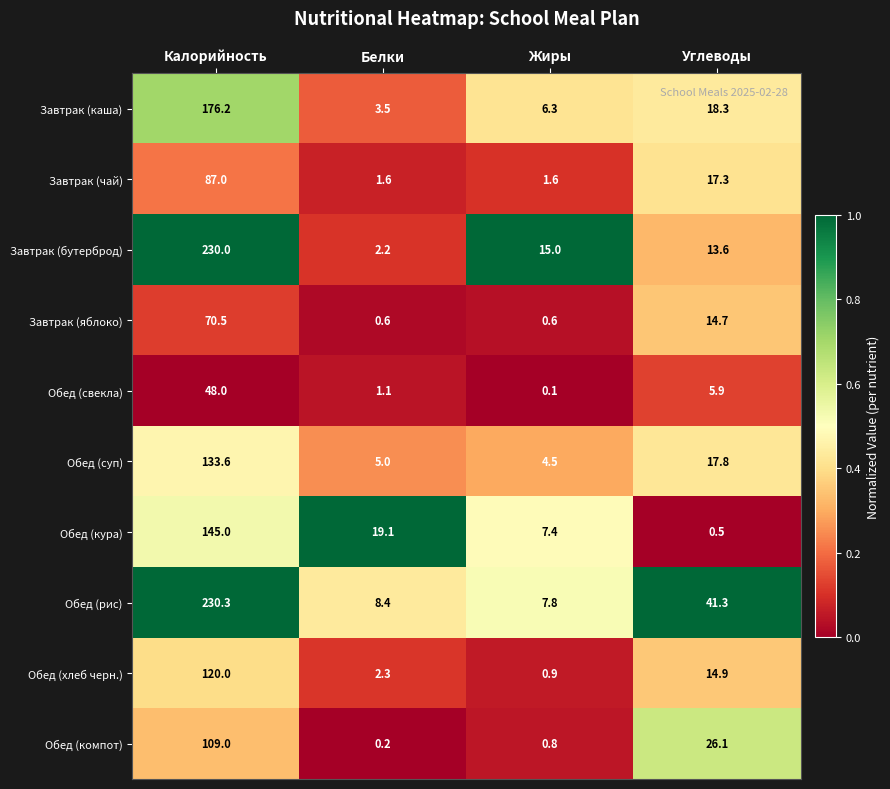

How many series are shown in this chart?

10